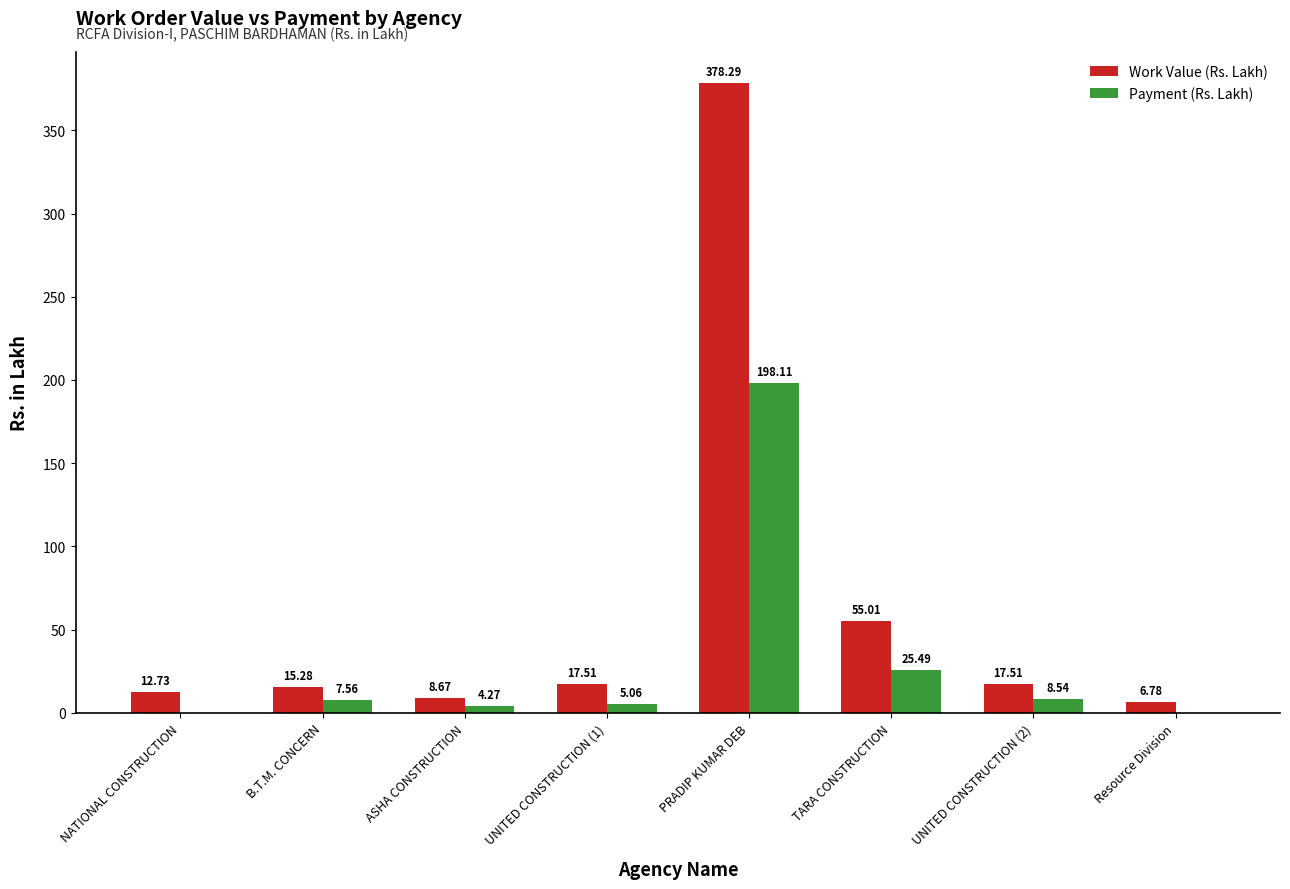

Which series has the largest total across all categories?

Work Value (Rs. Lakh)